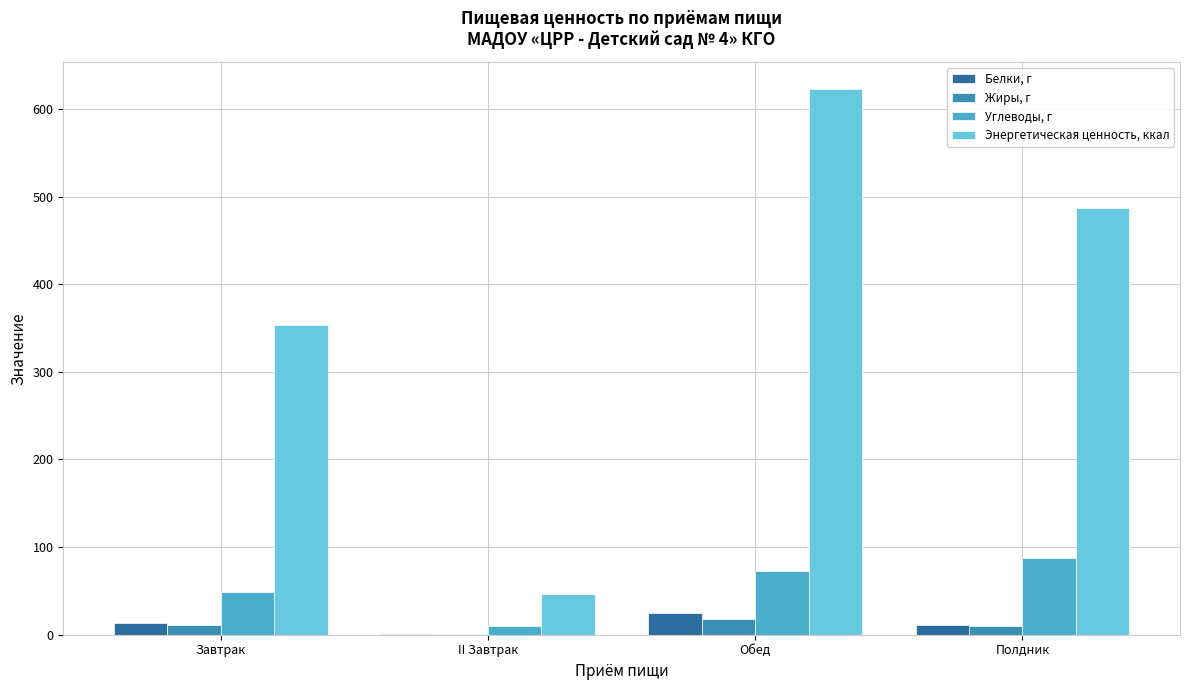

Which category has the highest value in the Энергетическая ценность, ккал series?

Обед